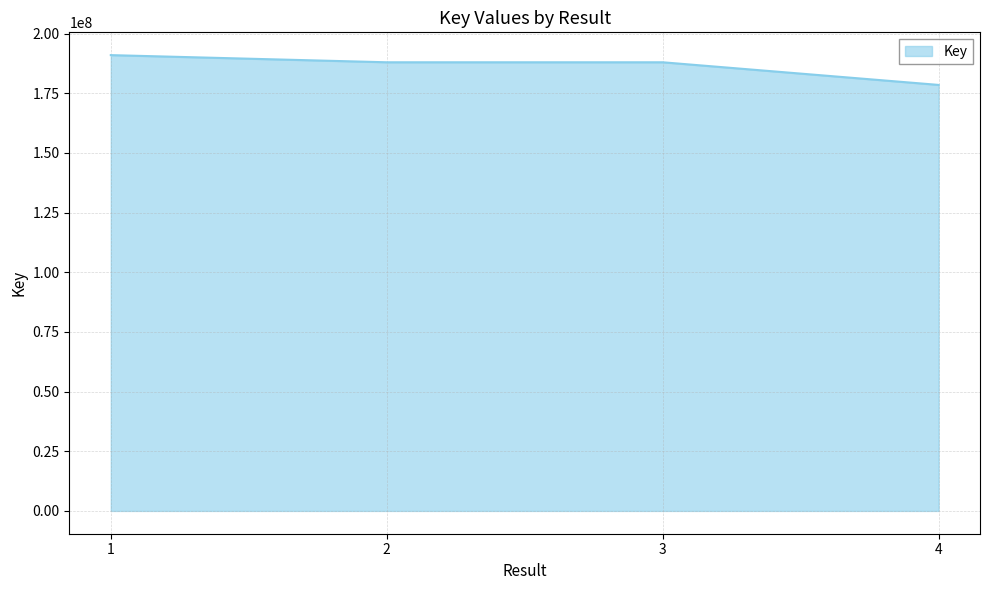

What is the approximate value at 4?

178467548